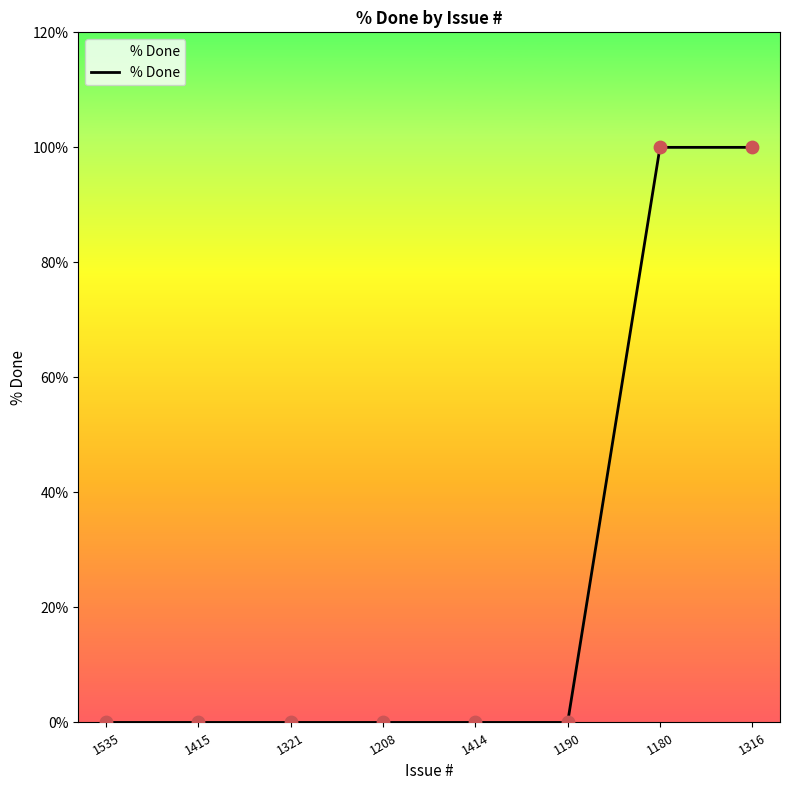

Between 1180 and 1535, which is larger?

1180